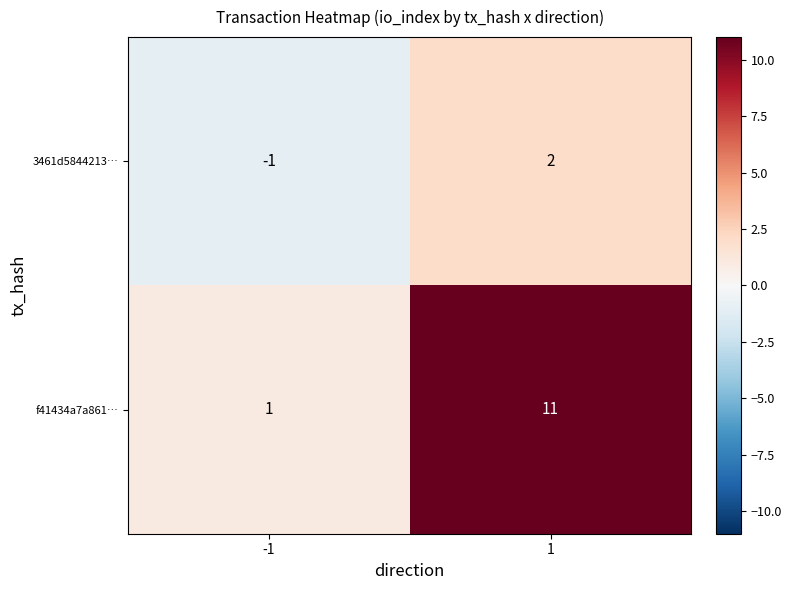

Which label corresponds to the largest value in the chart?

1